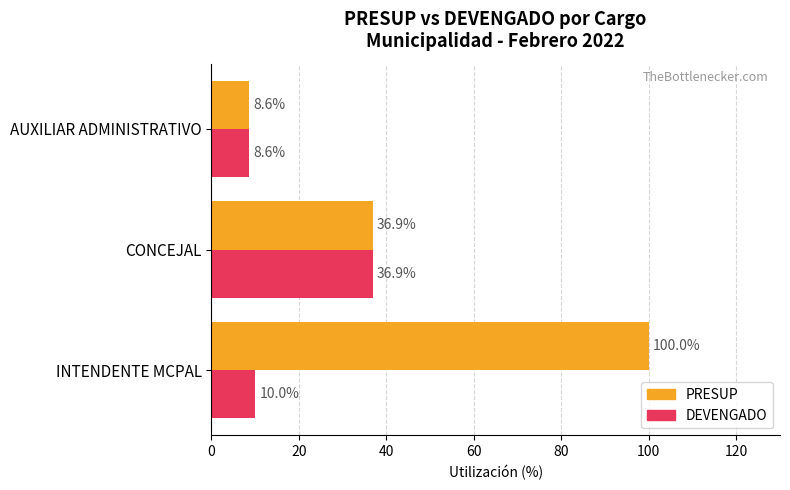

At which label does DEVENGADO reach its minimum?

AUXILIAR ADMINISTRATIVO